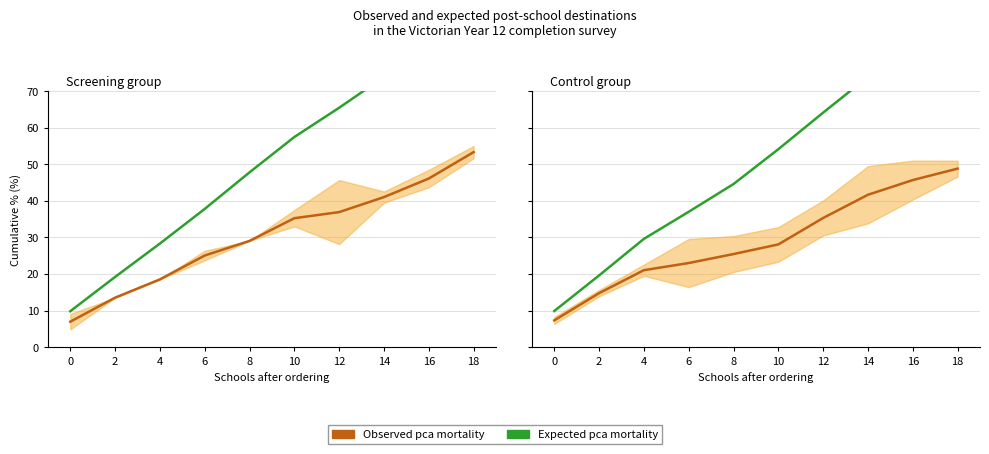

Is this an area chart (filled region under the line)?

No